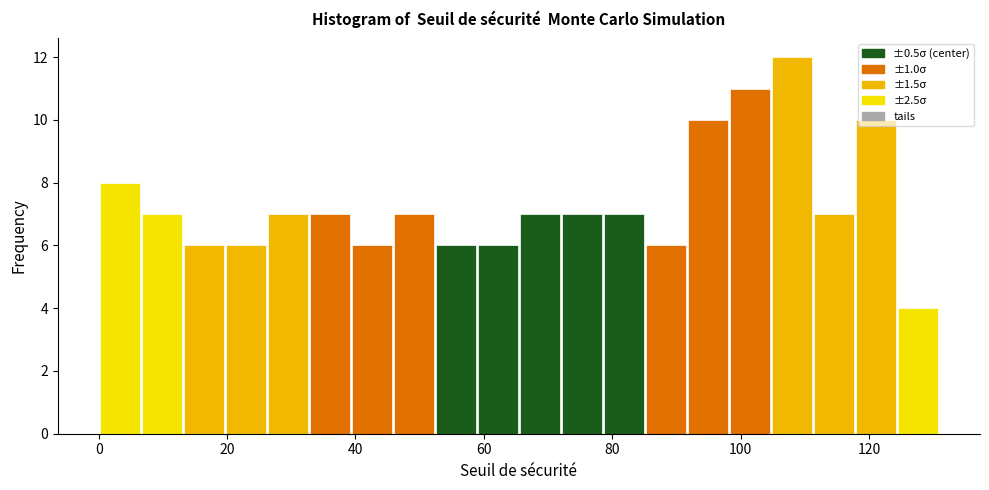

Read against the x-axis, roughly where is the centre of the tallest bar?

108